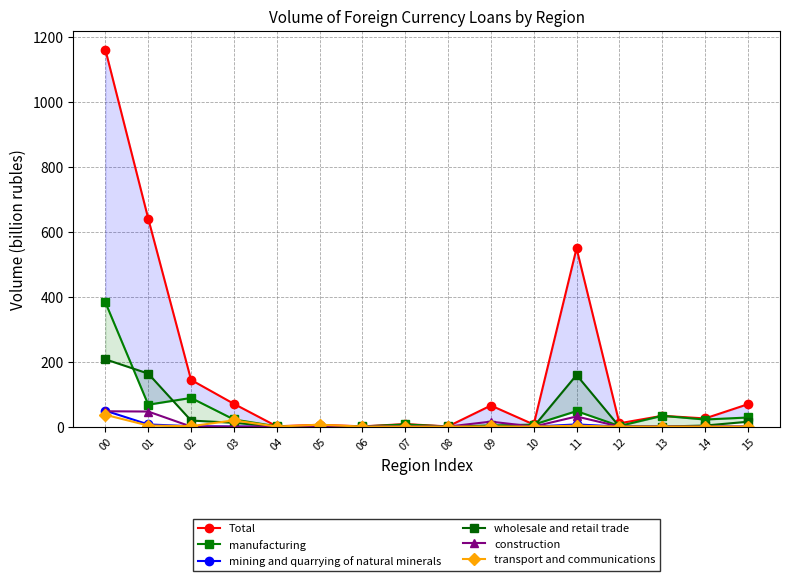

At which category does construction reach its first local valley?

10